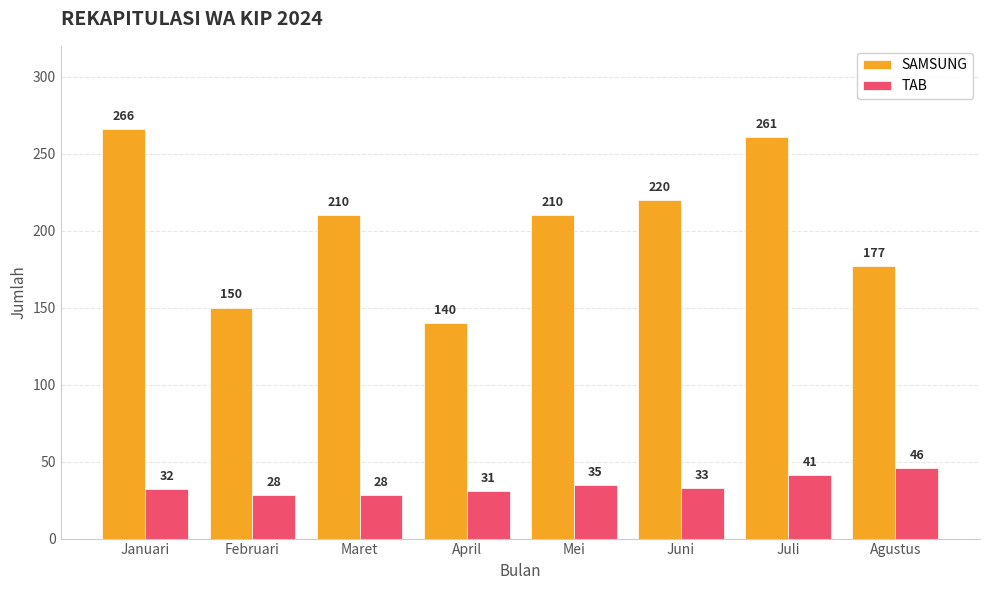

Which series has the largest total across all categories?

SAMSUNG